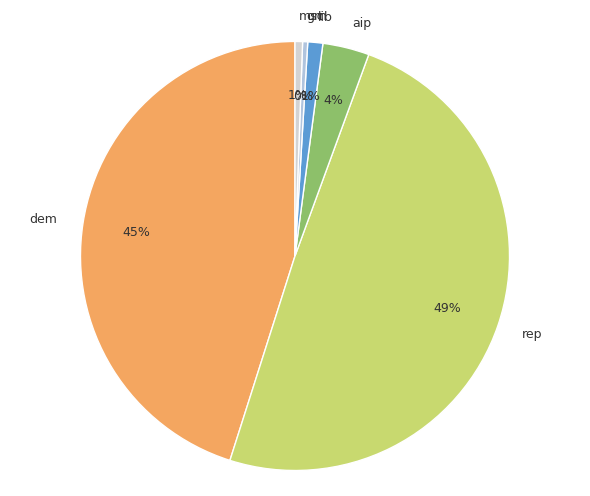

Between aip and msc, which is larger?

aip